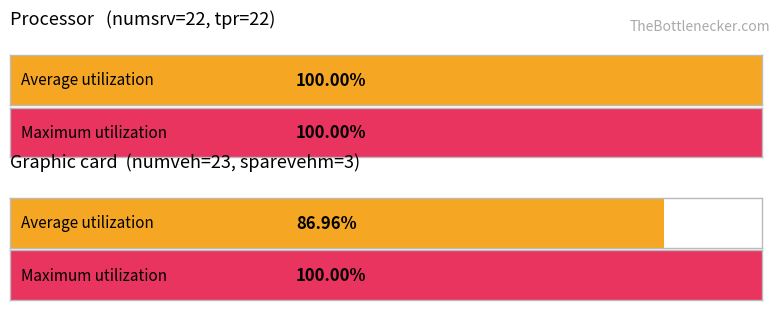

What position from the right is numveh?

1